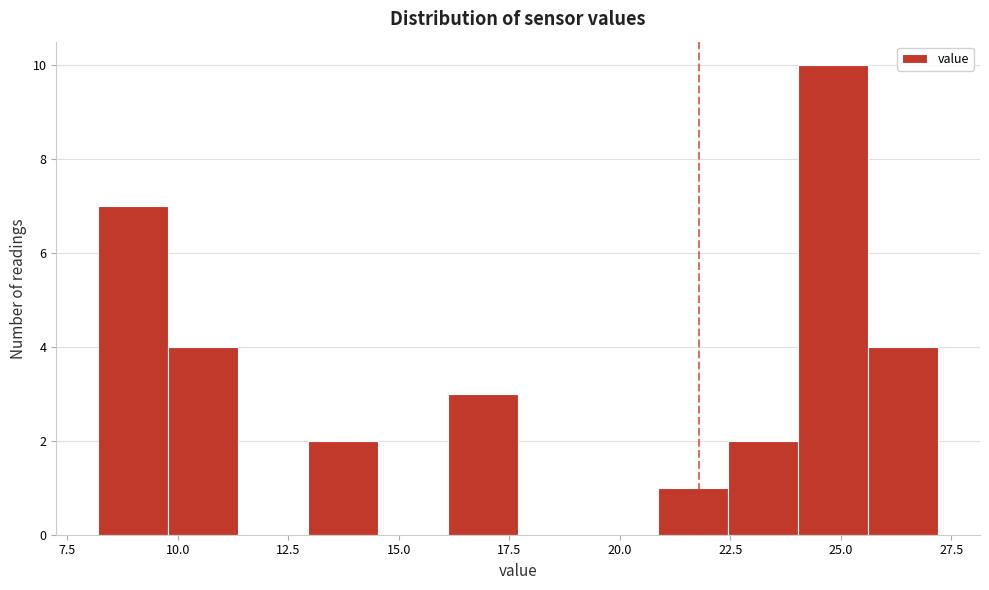

Read against the x-axis, roughly where is the centre of the tallest bar?

25.0